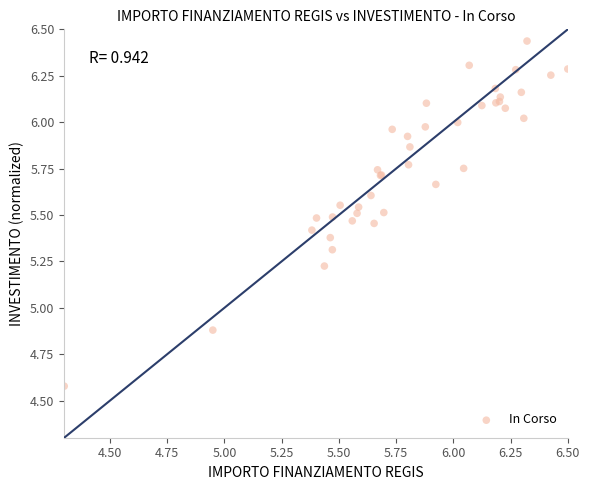

What Y value in the scatter plot is closest to 5?

4.9